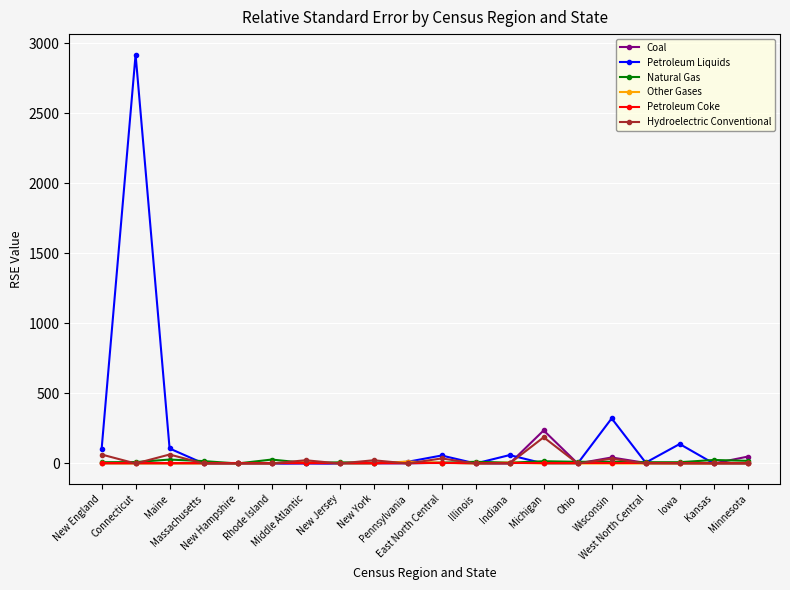

Is the value of Petroleum Liquids at Connecticut greater than the value of Petroleum Coke at Ohio?

Yes